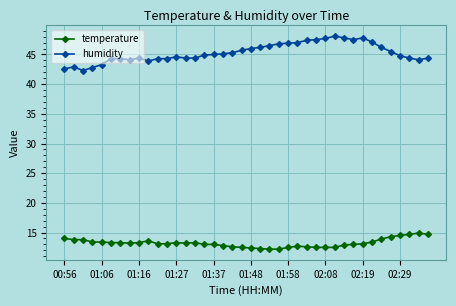

What is the maximum value shown in the chart?

48.1